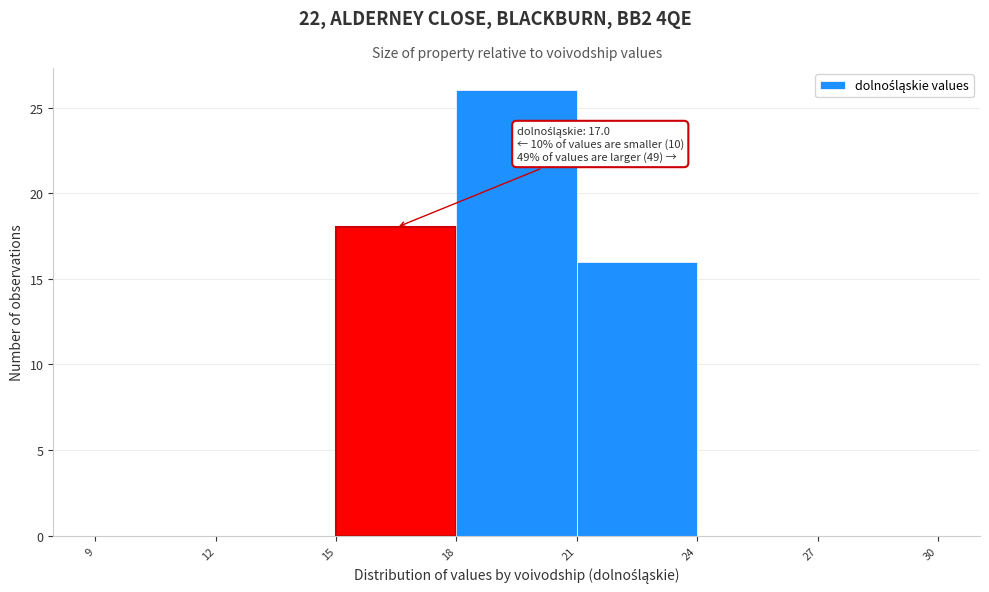

Which range on the x-axis has the tallest bar?

18 to 21